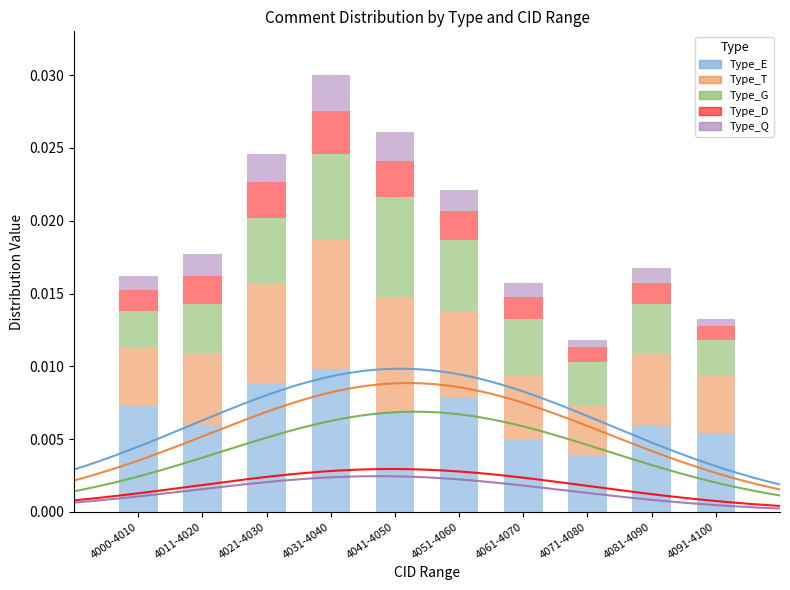

What are all the series names shown in the legend?

Type_E, Type_T, Type_G, Type_D, Type_Q